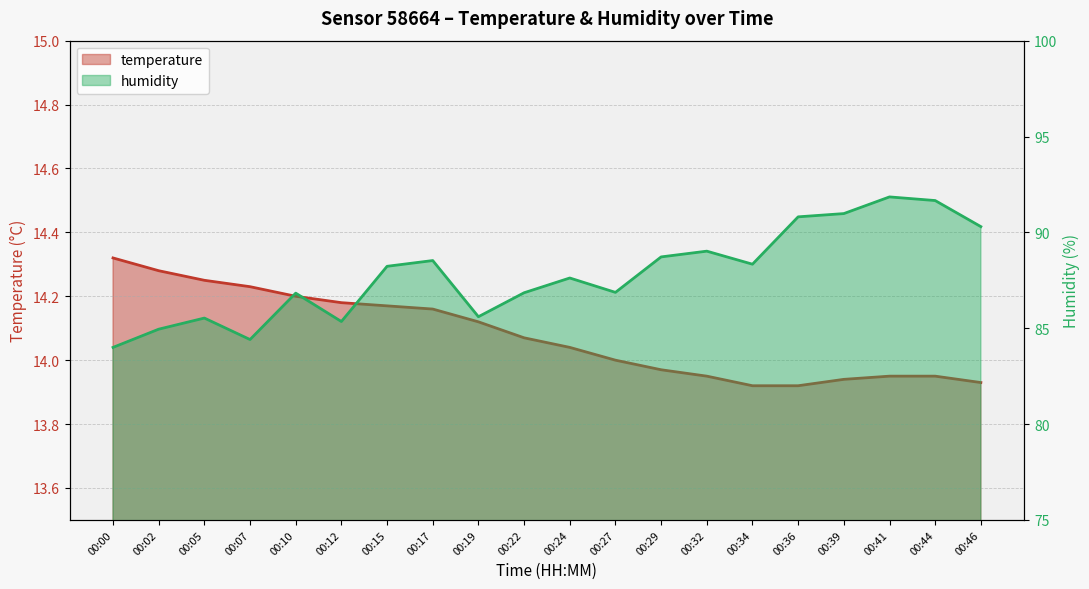

What is the average value of the humidity series?

87.8